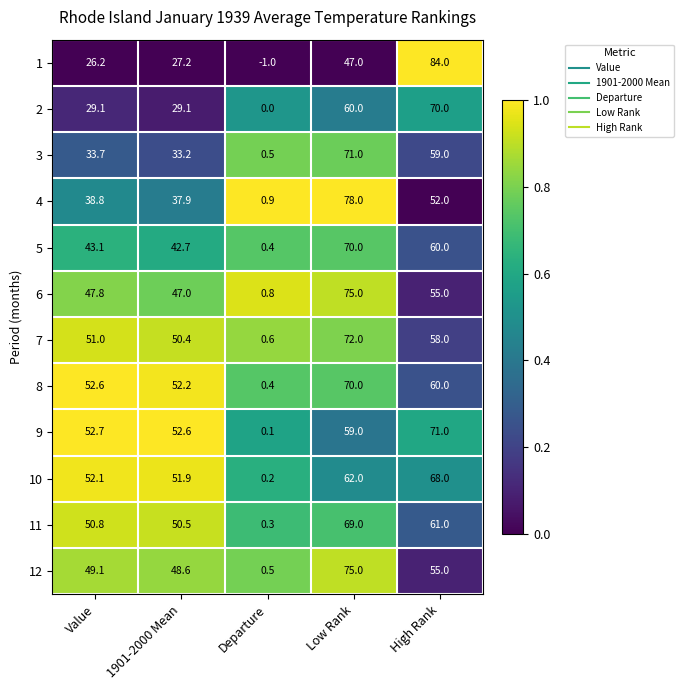

Which series changed the most between 1901-2000 Mean and Departure?

9